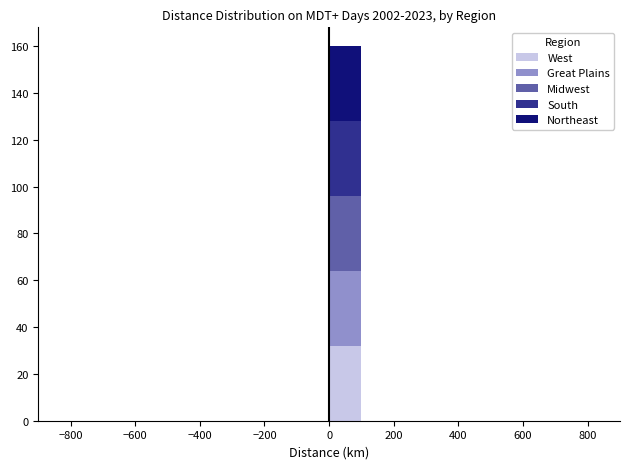

Which range on the x-axis has the tallest stacked bar (by total height)?

0 to 100